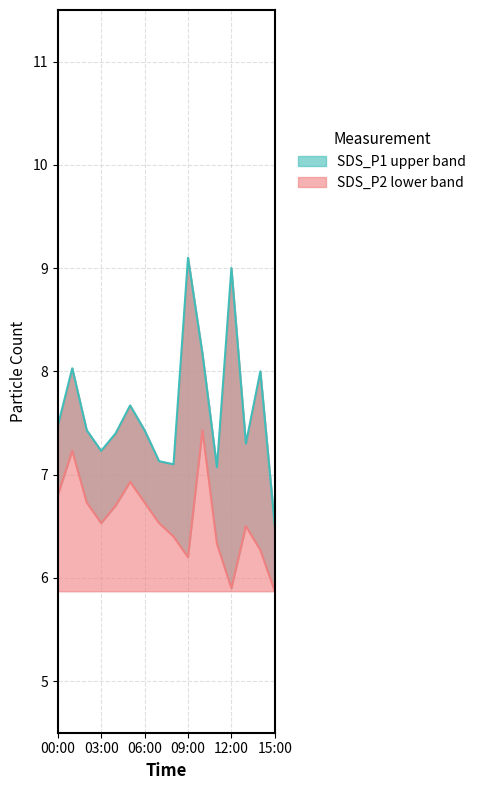

List the series in order of their overall mean, lowest first.

SDS_P2, SDS_P1